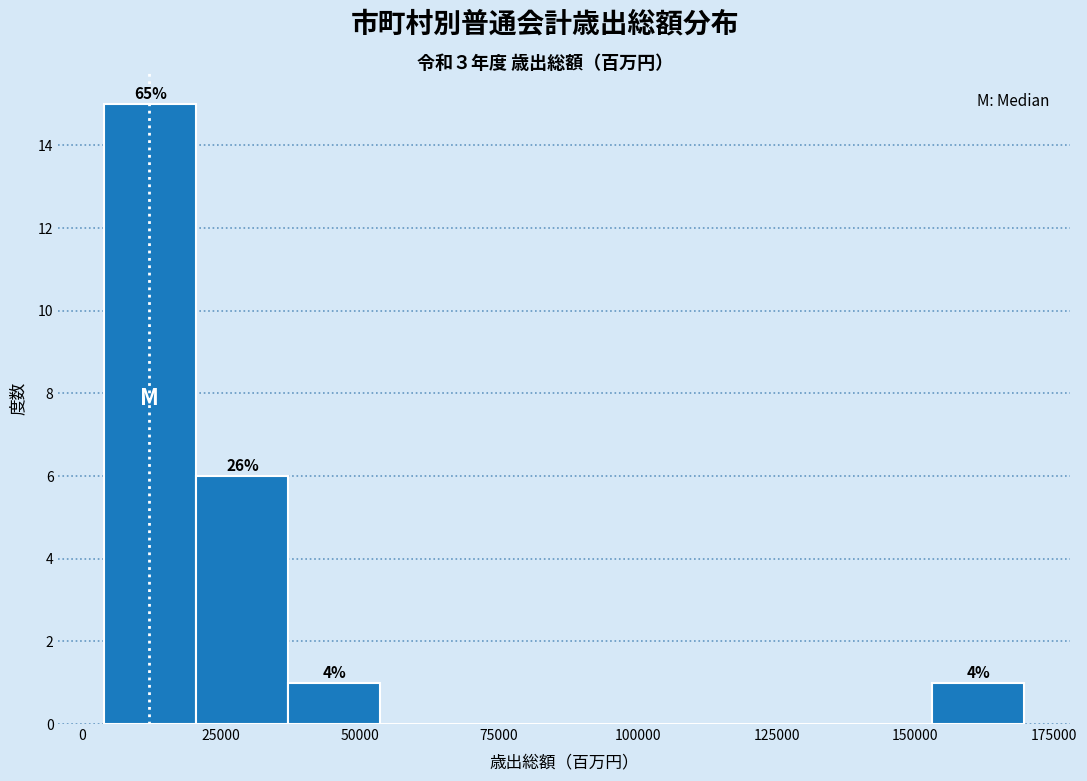

Read against the x-axis, roughly where is the centre of the tallest bar?

10000